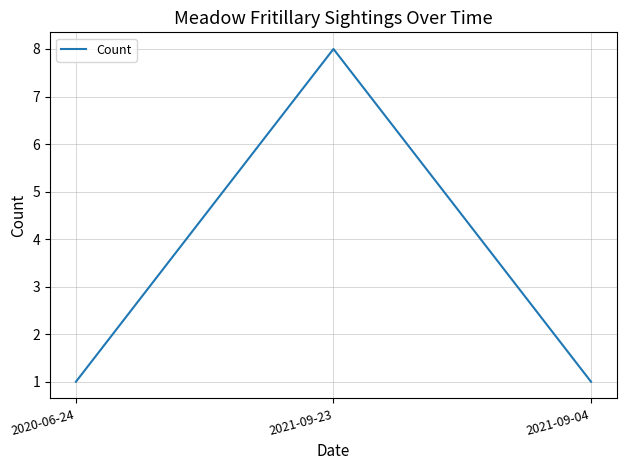

Reading left to right, list all the values displayed in this chart.

1	8	1